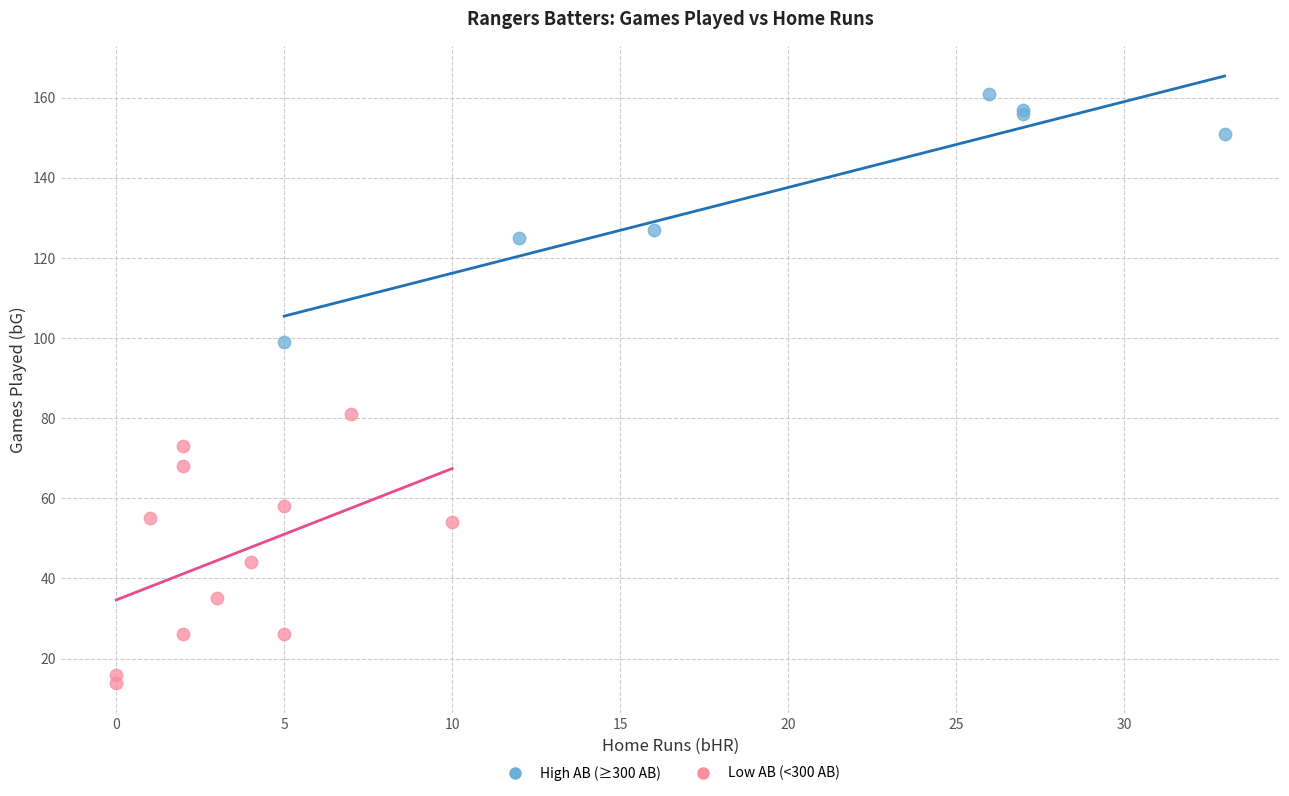

Which series contains the lowest Y value?

Low AB (<300 AB)